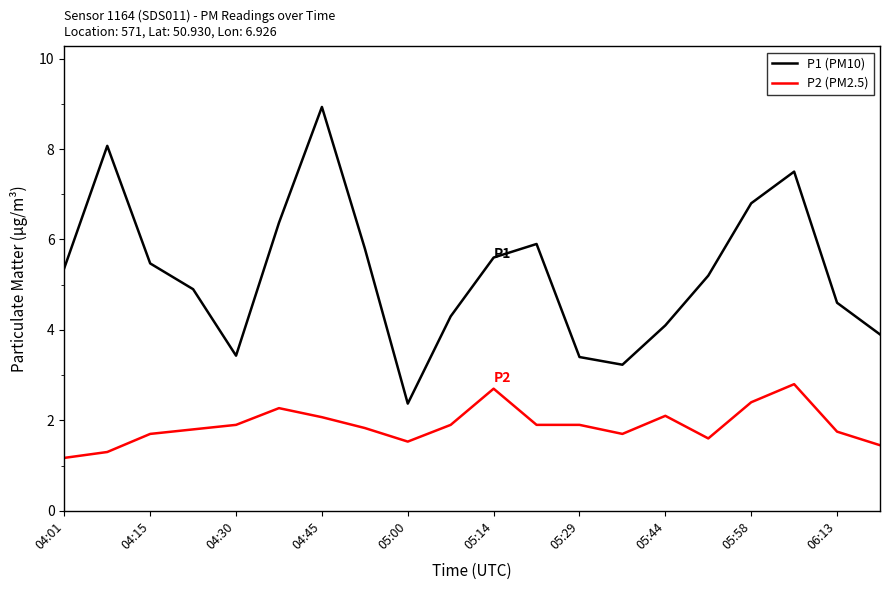

List the series in order of their peak value, highest first.

P1 (PM10), P2 (PM2.5)